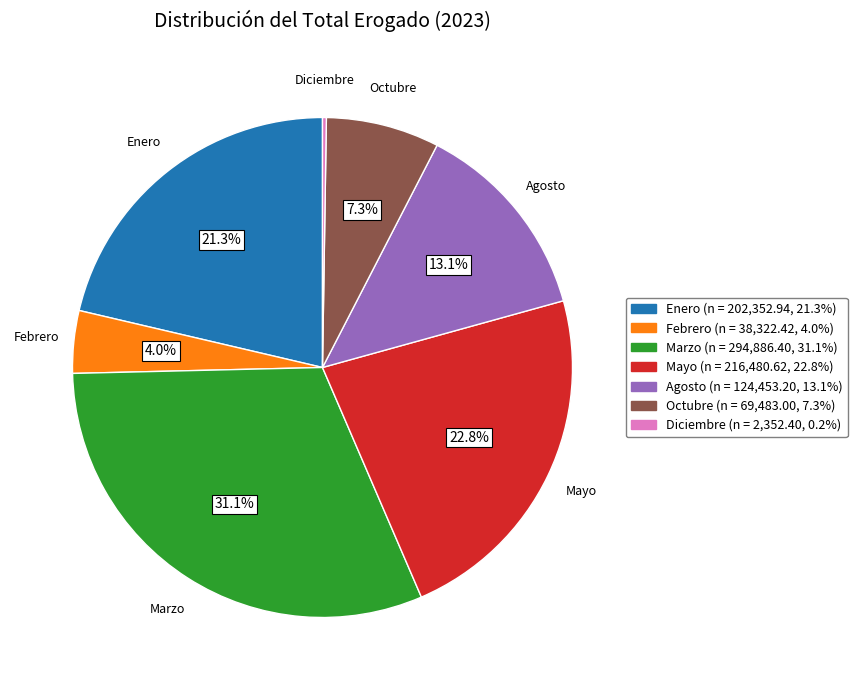

Does any single category account for the majority?

No